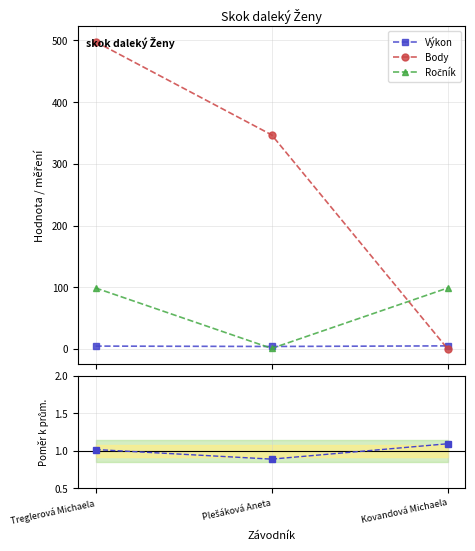

Which series has the largest total across all categories?

Body